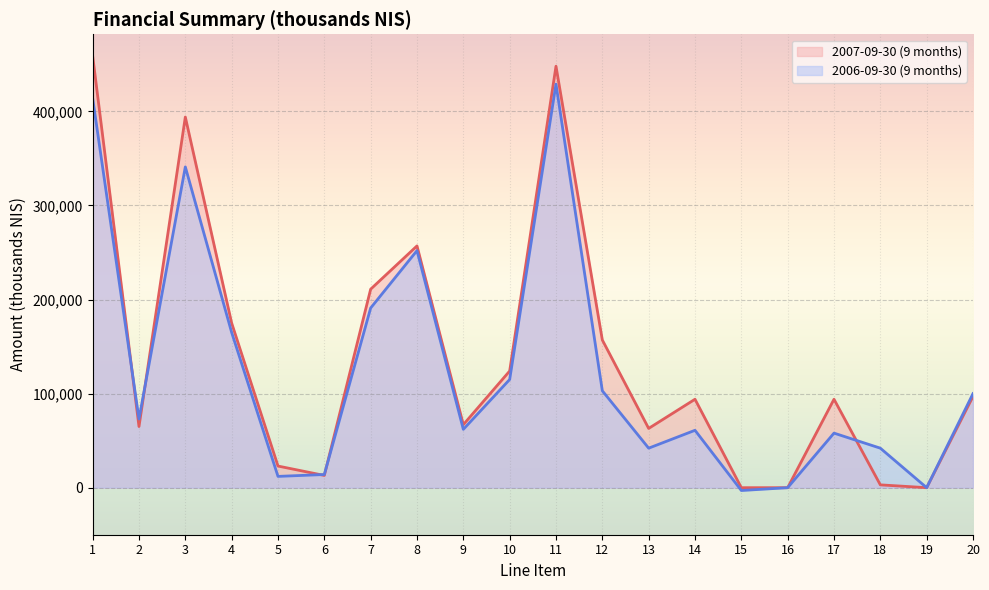

At how many categories does at least one series exceed 44956?

14